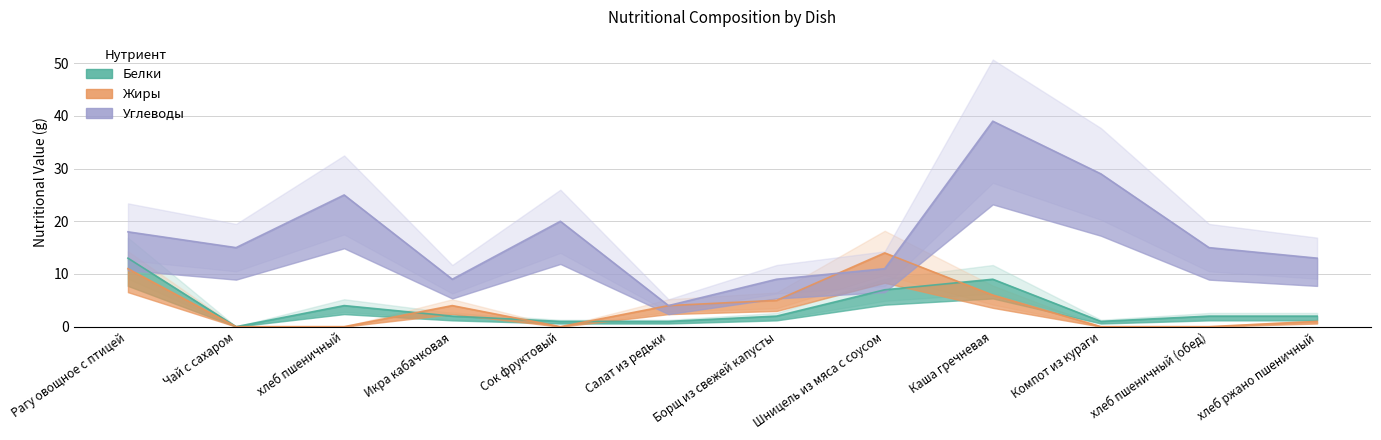

True or false: Жиры has more than 0 points higher than both neighbors.

True